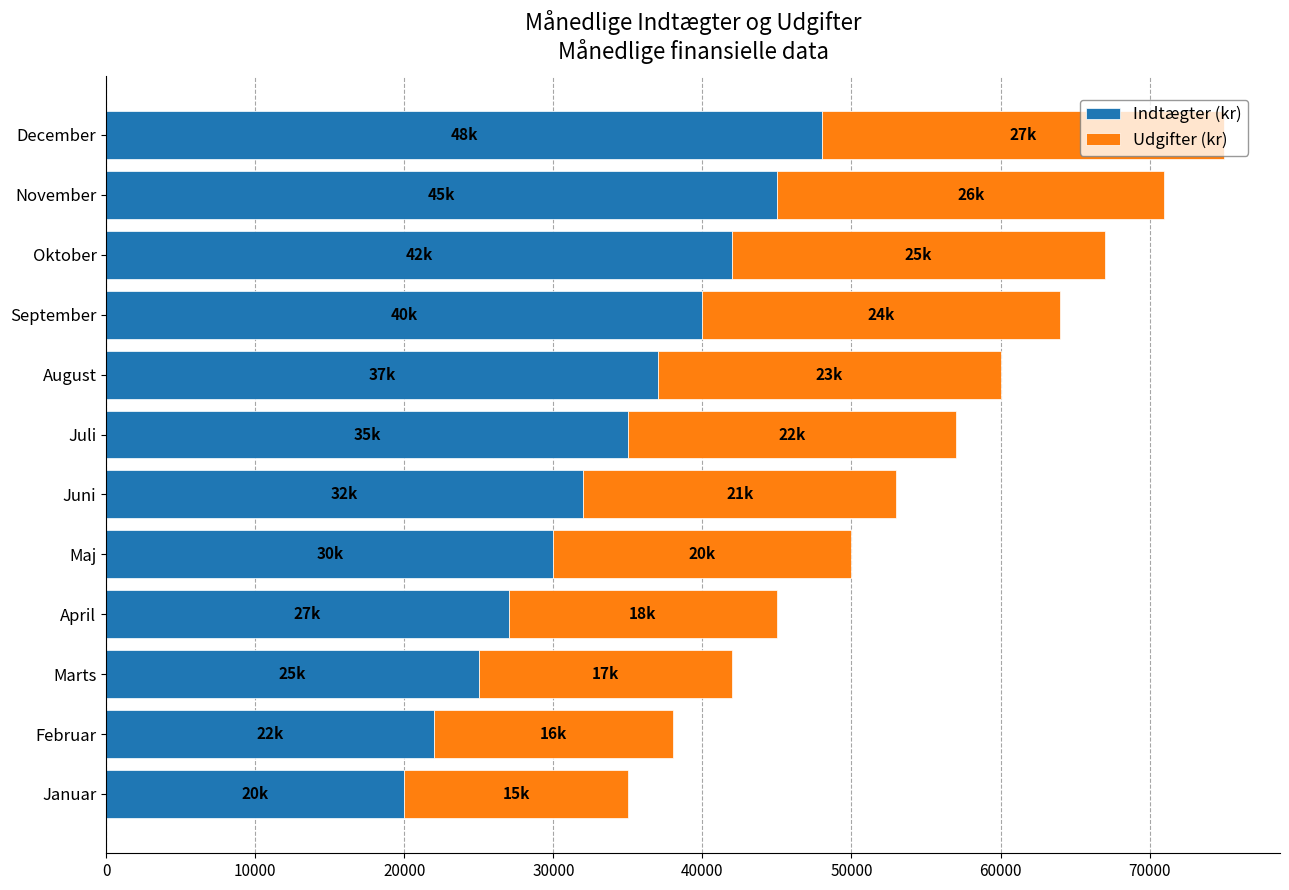

The value of Indtægter (kr) at November is 11366. True or false?

False